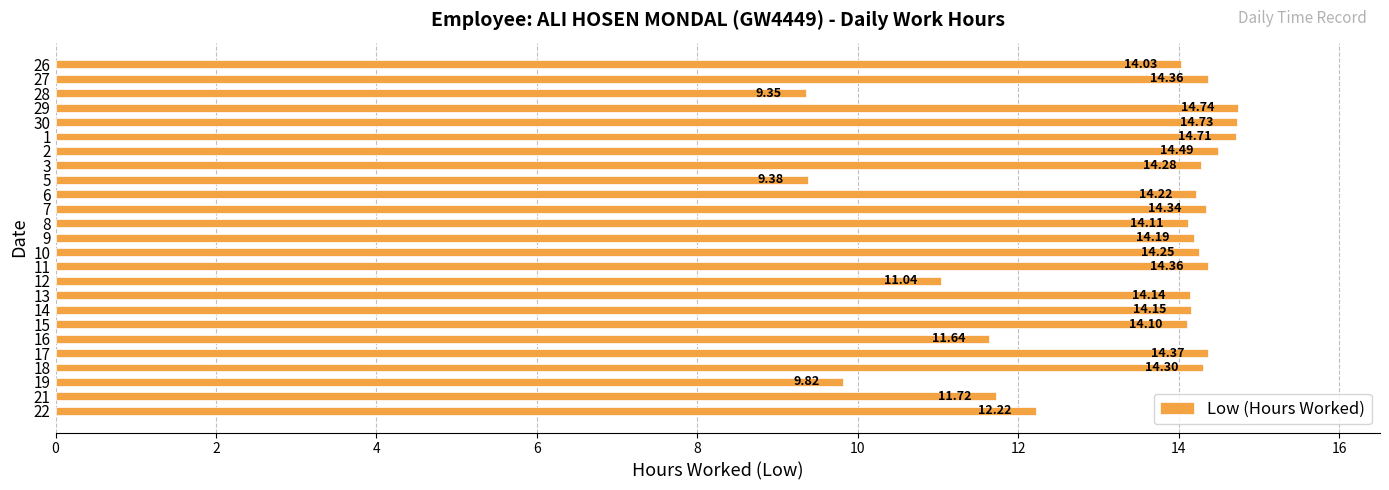

Between 19 and 30, which is larger?

30